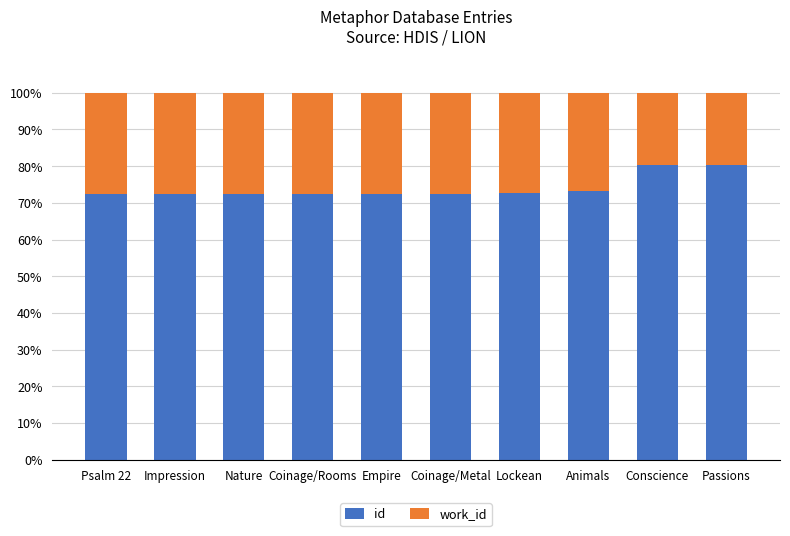

What is the difference between the maximum and minimum values in the id series?

7.9